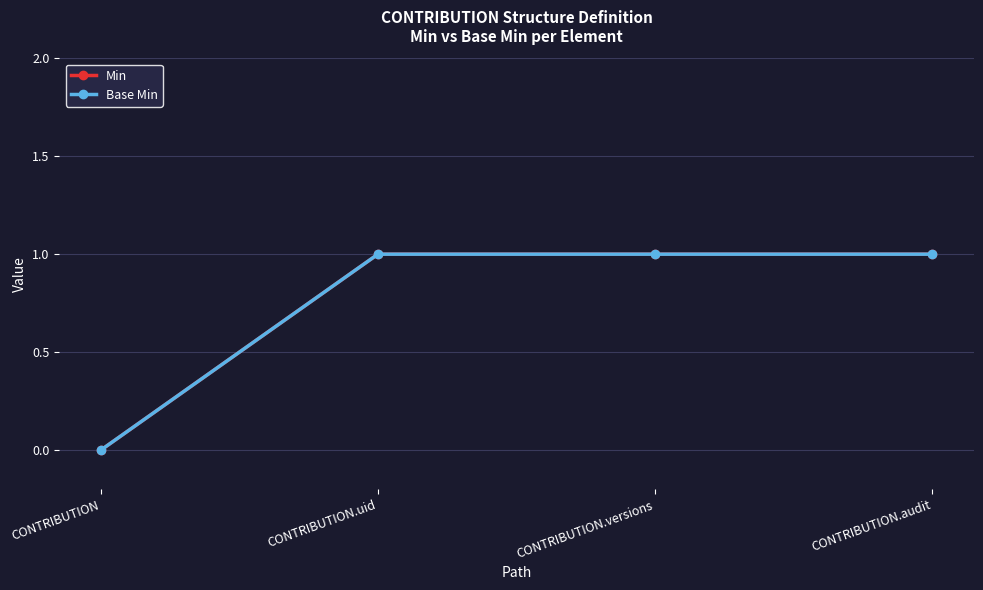

True or false: Base Min and Min cross at least once.

False